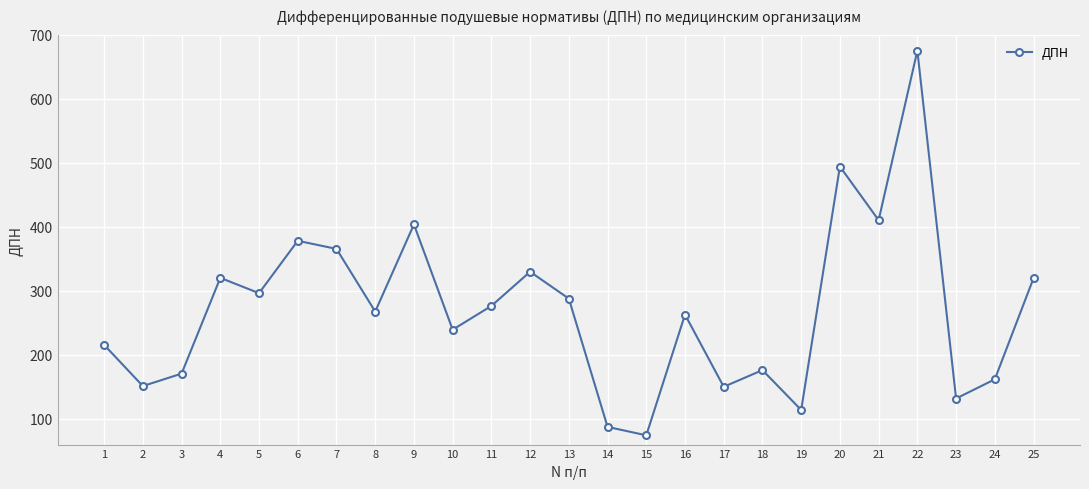

What is the sum of all values?

6761.3